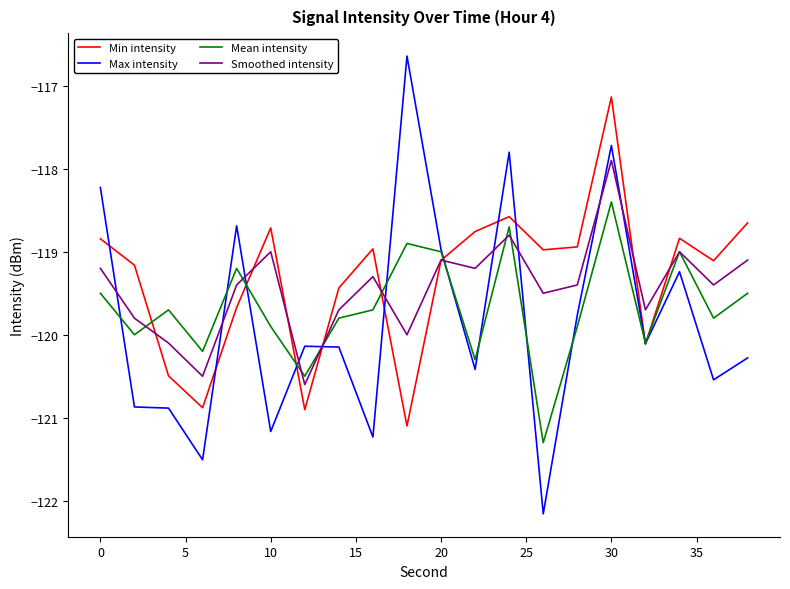

Rank the series by their maximum value, from lowest to highest.

Mean intensity, Smoothed intensity, Min intensity, Max intensity